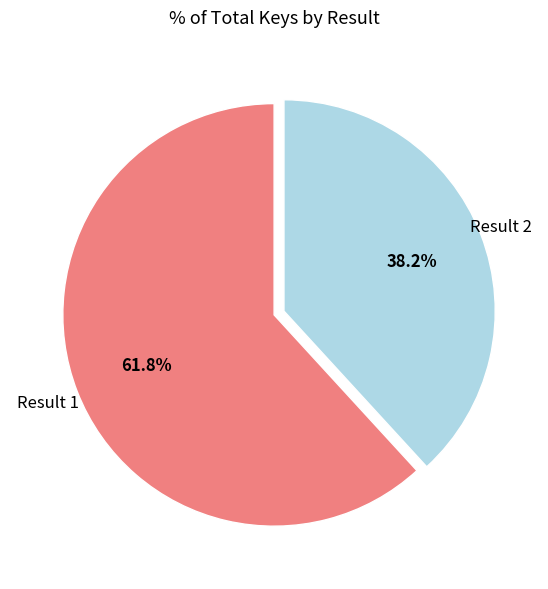

Do Result 2 and Result 1 together represent more than half of the pie?

Yes